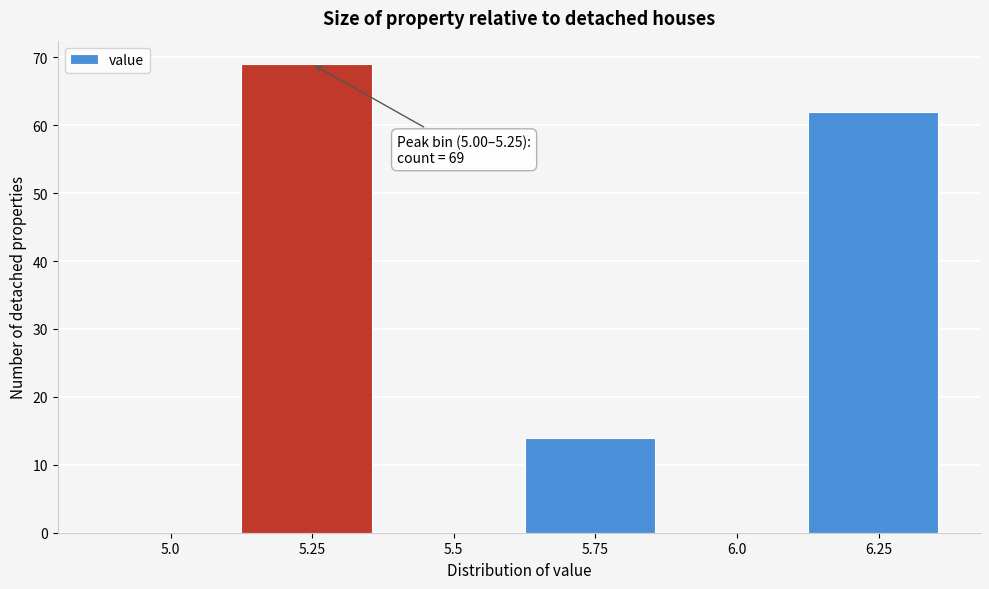

Reading left to right, extract all data points from this chart.

5.0=0	5.25=69	5.5=0	5.75=14	6.0=0	6.25=62